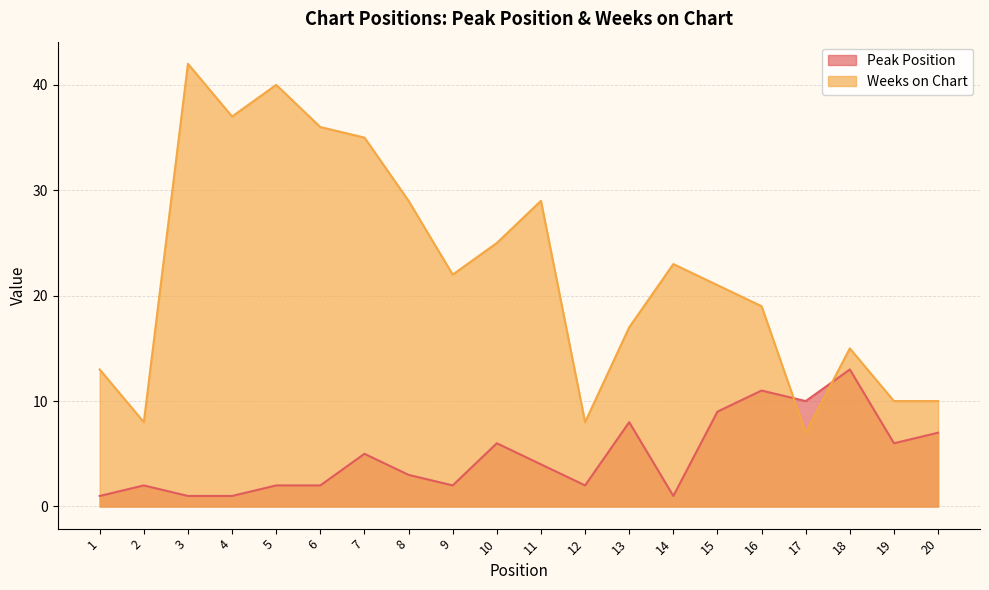

List the series in order of their peak value, lowest first.

Peak Position, Weeks on Chart